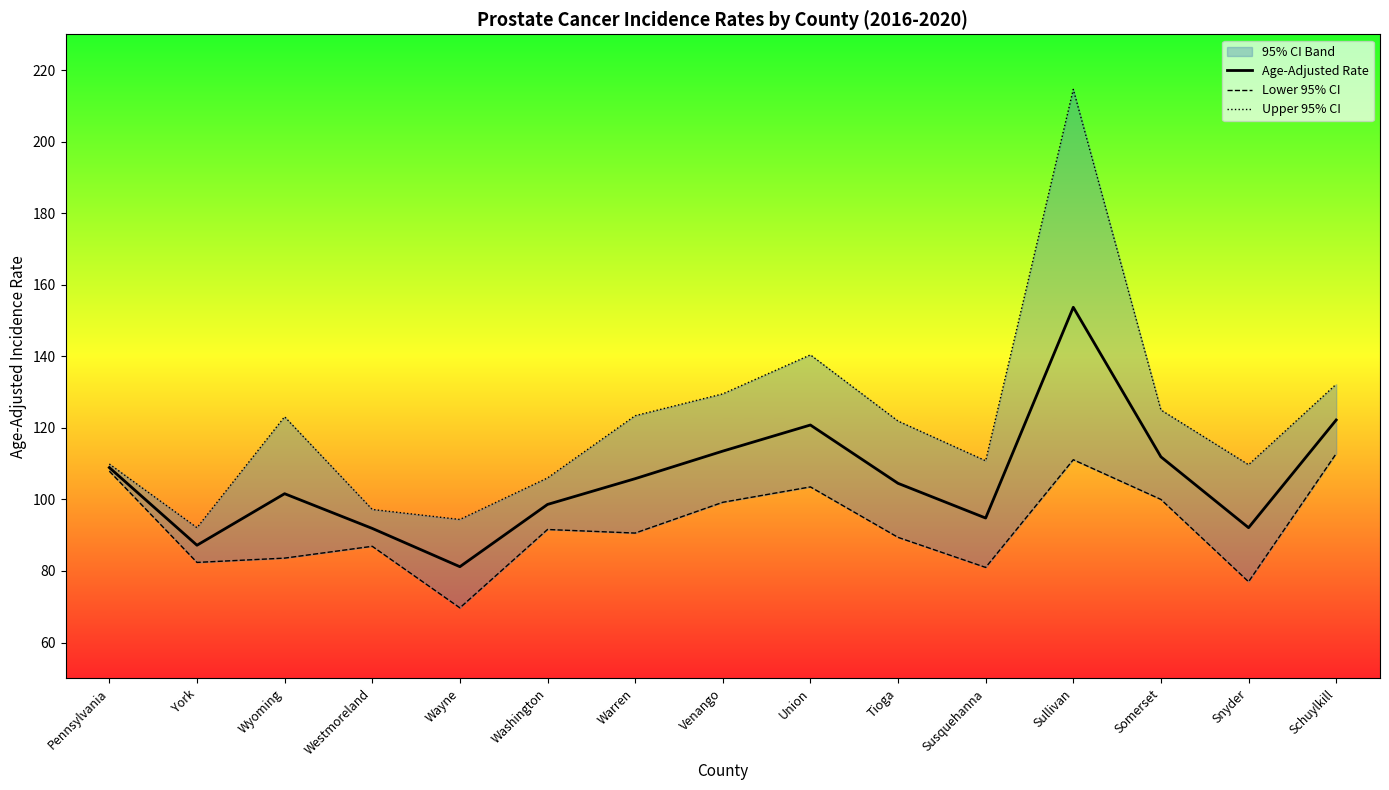

Rank the series by their maximum value, from lowest to highest.

Lower 95% CI, Age-Adjusted Rate, Upper 95% CI